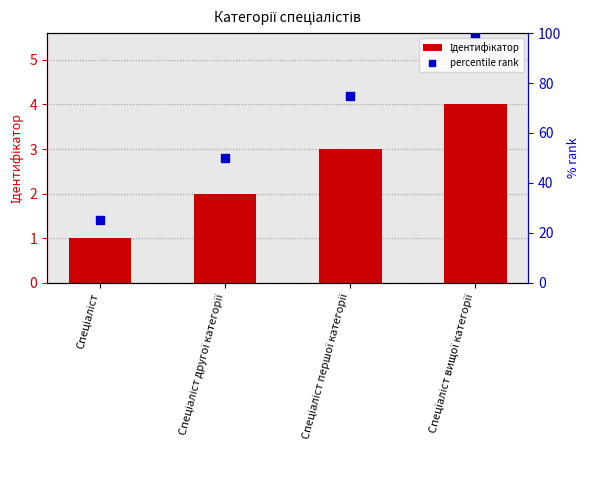

What are all the series names shown in the legend?

Ідентифікатор, percentile rank